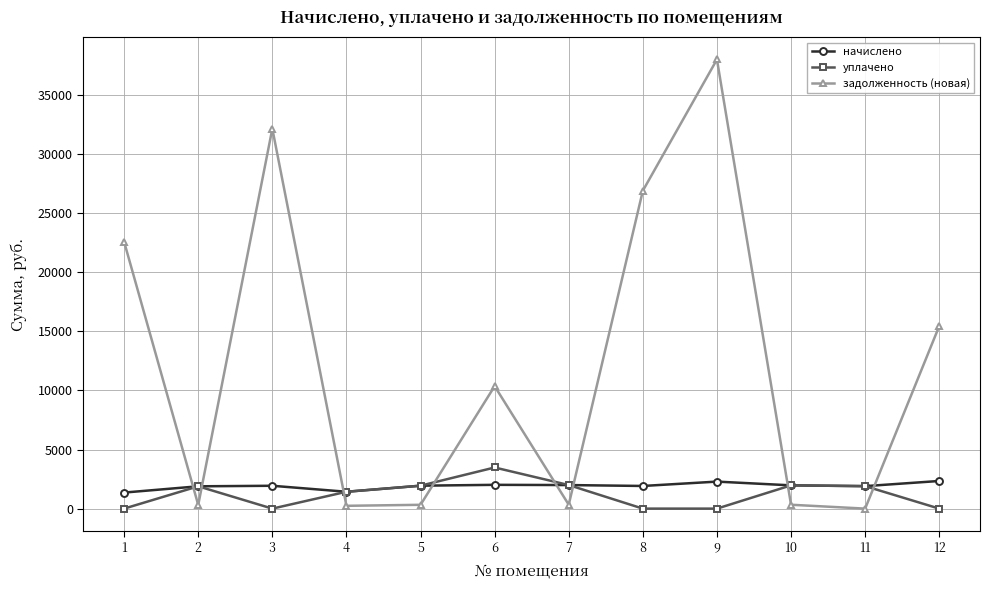

Rank the series by their maximum value, from lowest to highest.

начислено, уплачено, задолженность (новая)